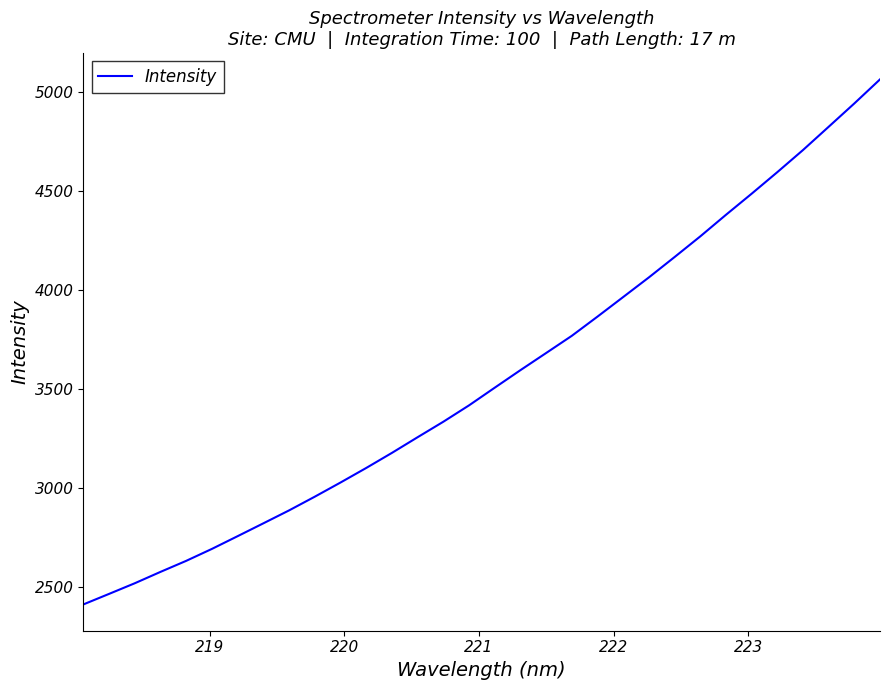

What is the difference between the maximum and minimum values?

2653.3